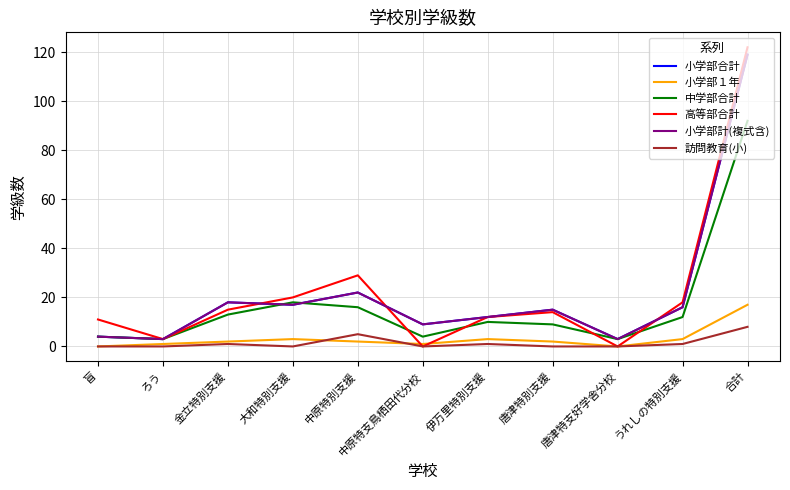

Is this an area chart (filled region under the line)?

No